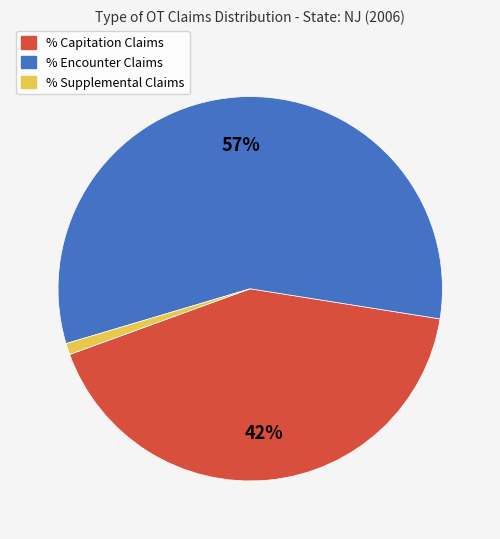

What percentage is the % Encounter Claims slice, to the nearest percent?

57%